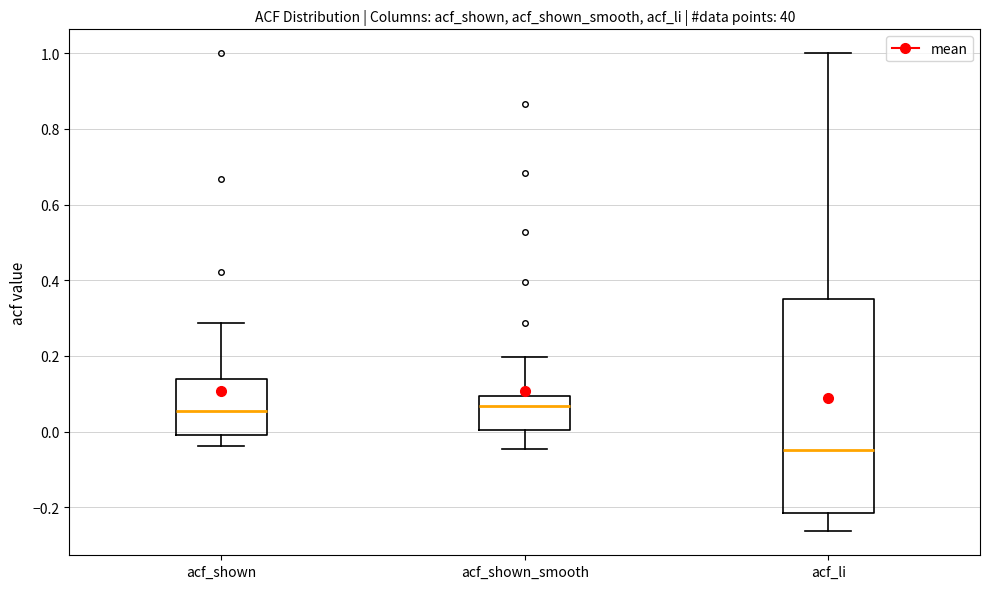

Reading left to right, read every box against the y-axis: the position of its median line, the range the box covers, and the ends of its whiskers. The values are not printed on the chart, so give them approximately, as read against the axis.

acf_shown: median 0.06, box 0.00 to 0.14, whiskers -0.04 to 0.28
acf_shown_smooth: median 0.06, box 0.00 to 0.10, whiskers -0.04 to 0.20
acf_li: median -0.04, box -0.22 to 0.34, whiskers -0.26 to 1.00